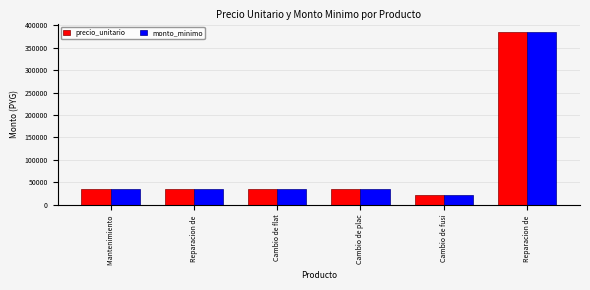

Between Mantenimiento  and Reparacion de , which is larger?

Mantenimiento 